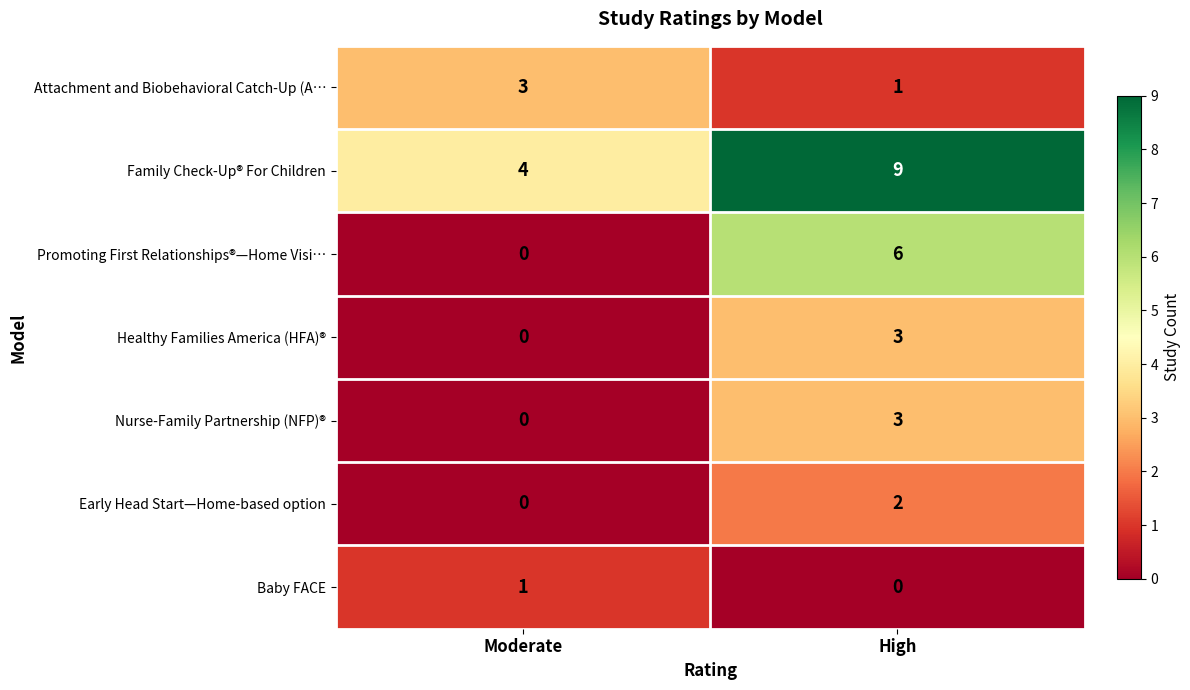

How many values in the Healthy Families America (HFA)® series are below 3?

1